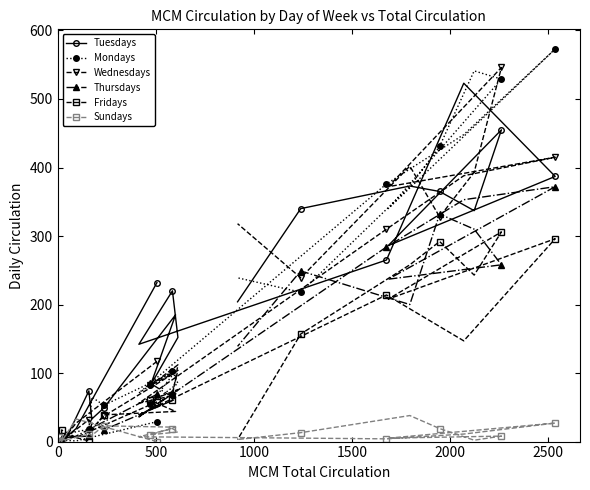

Which series has the widest spread of values?

Mondays